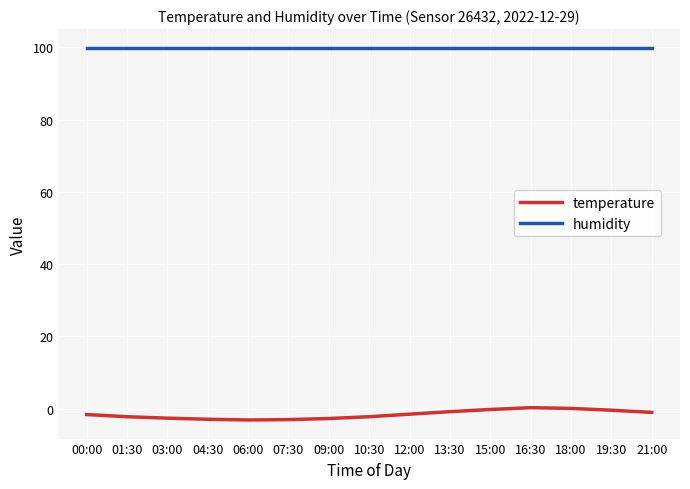

How many lines are shown in the chart?

2